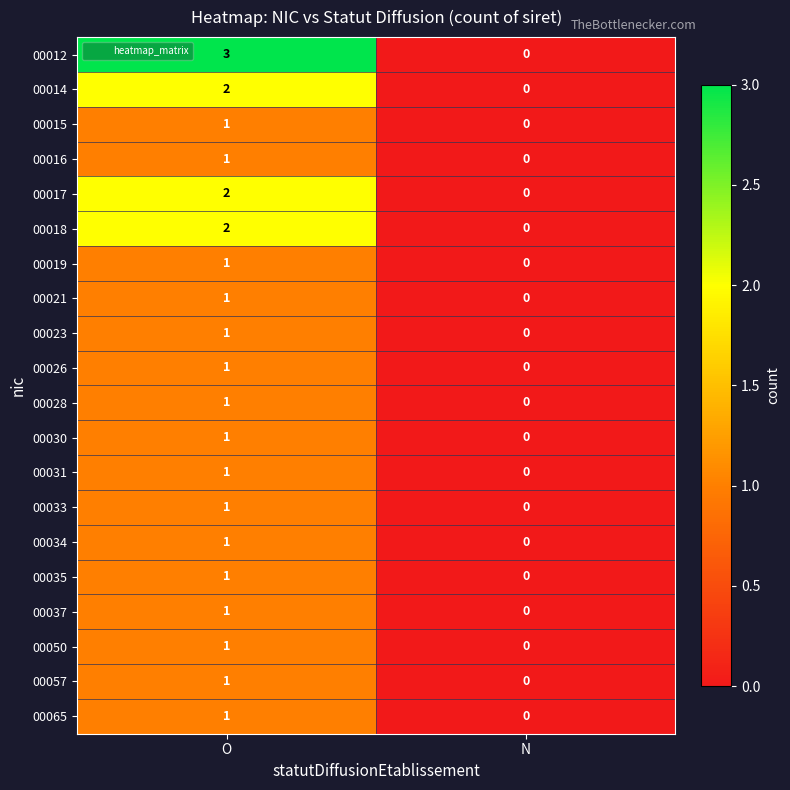

The value of 00021 at O is 2. True or false?

False